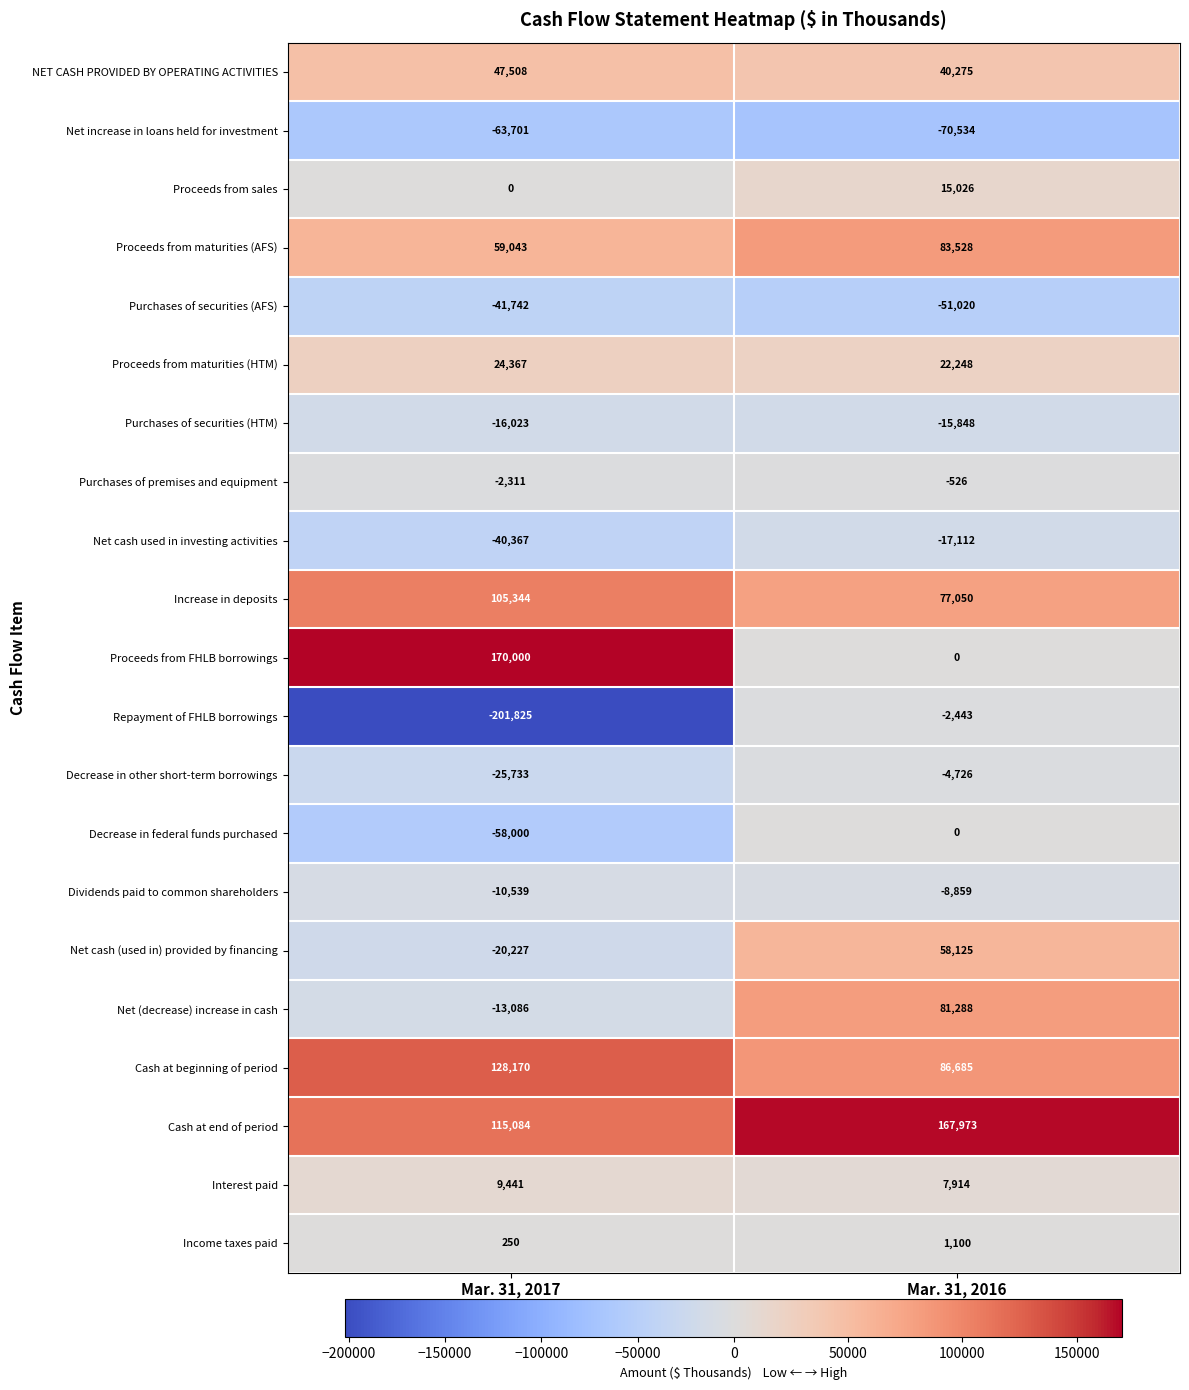

What is the difference between the Proceeds from maturities (HTM) values at Mar. 31, 2017 and Mar. 31, 2016?

2119